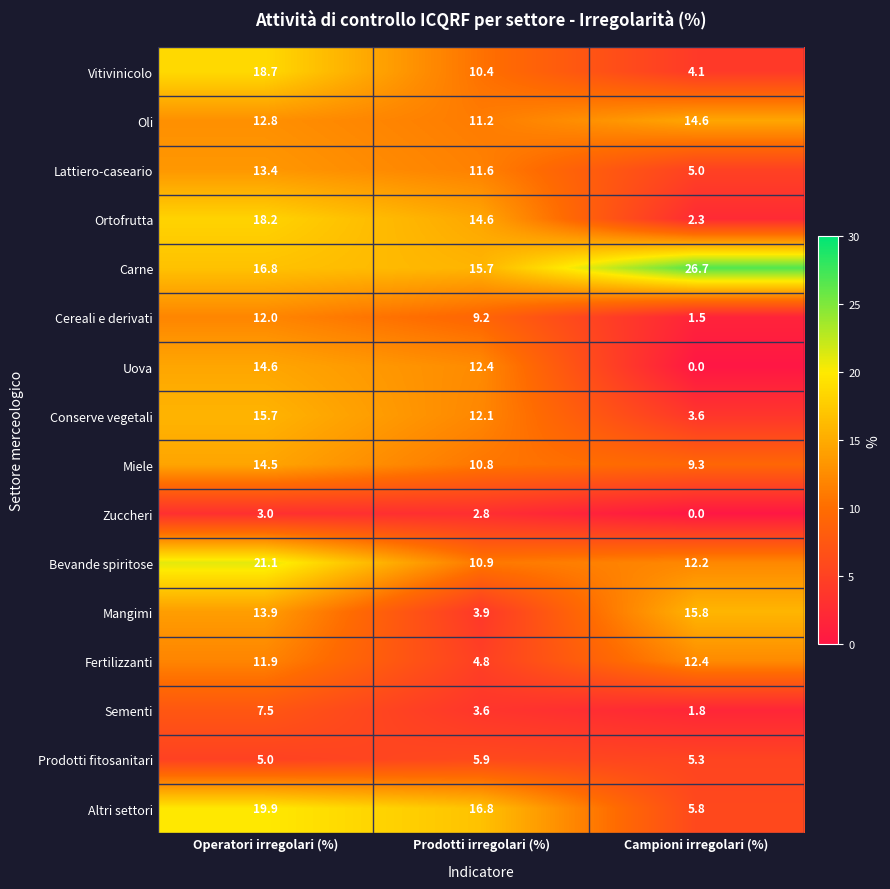

List the labels in order of Carne value, largest first.

Campioni irregolari (%), Operatori irregolari (%), Prodotti irregolari (%)